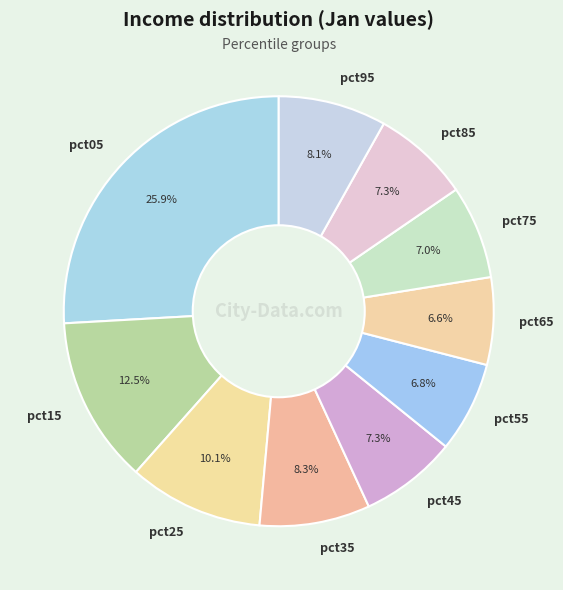

Is it true that pct75 is 2% of the pie?

False